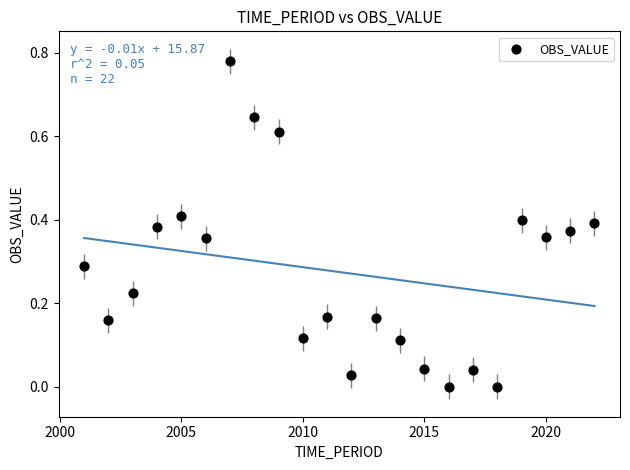

What is the range of X values (max minus min)?

21.0